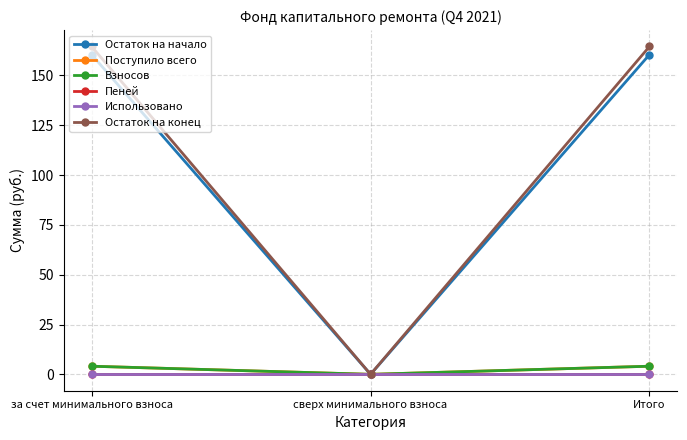

Is this an area chart (filled region under the line)?

No